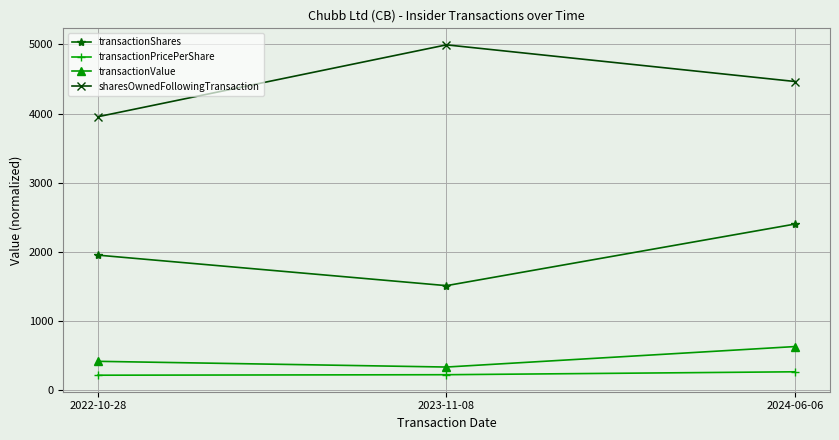

Is this an area chart (filled region under the line)?

No